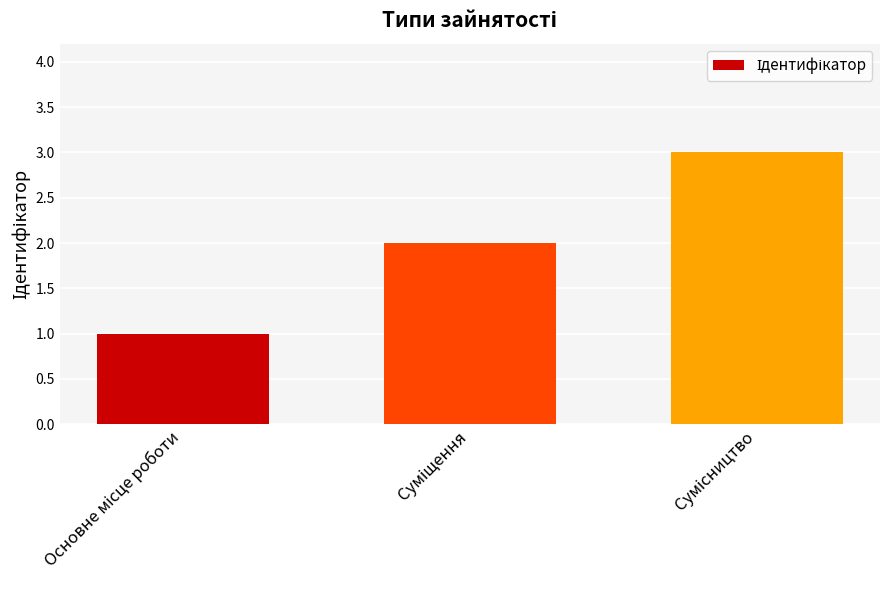

What is the smallest value displayed?

1